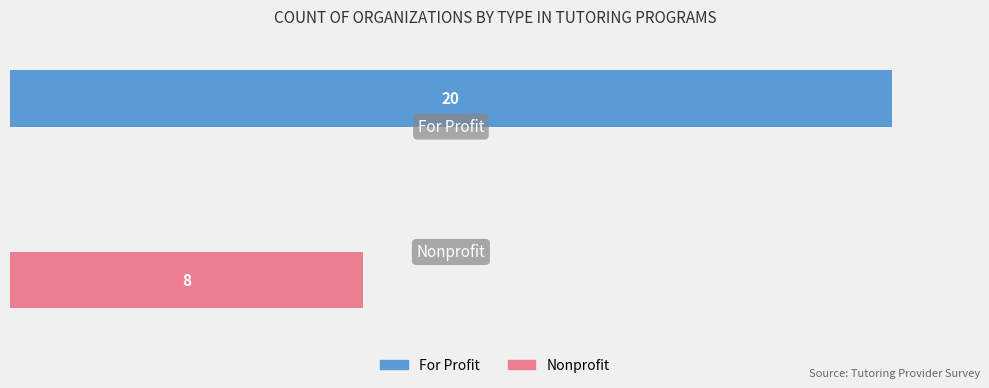

Which series has the largest total across all categories?

For Profit